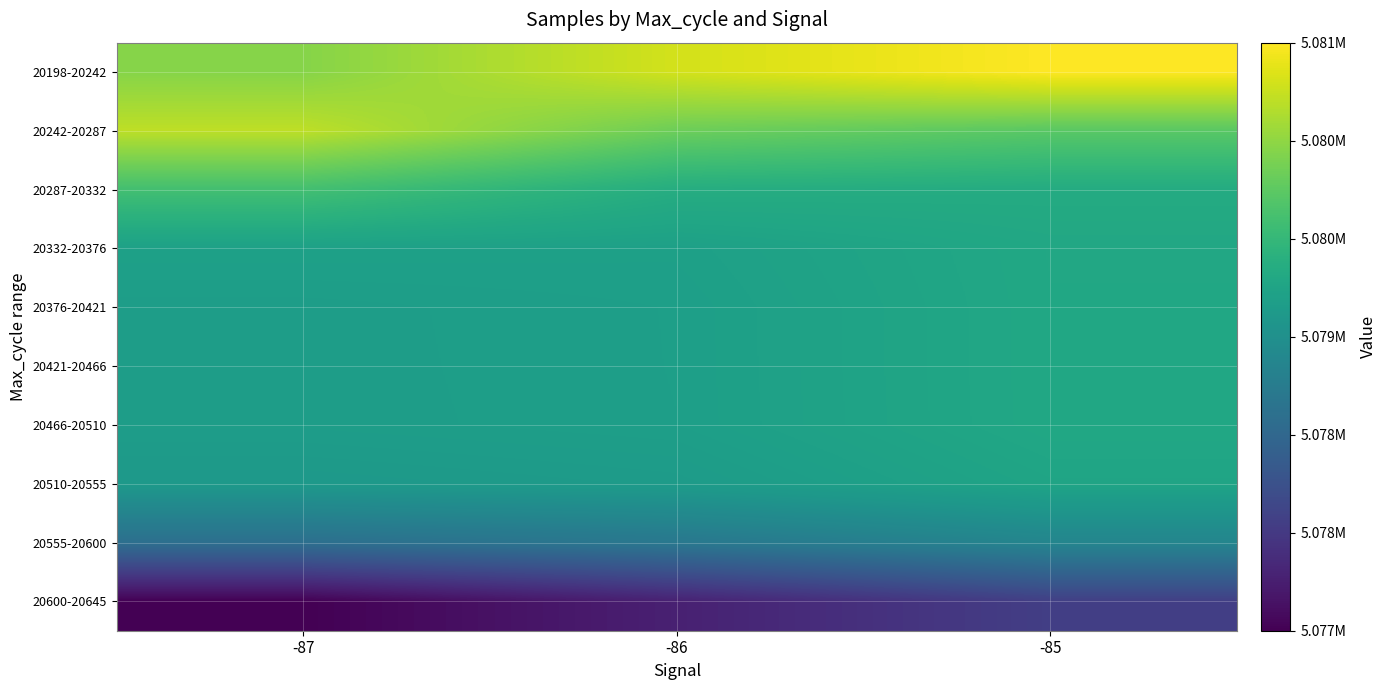

Between -85 and -86, which is larger?

-85